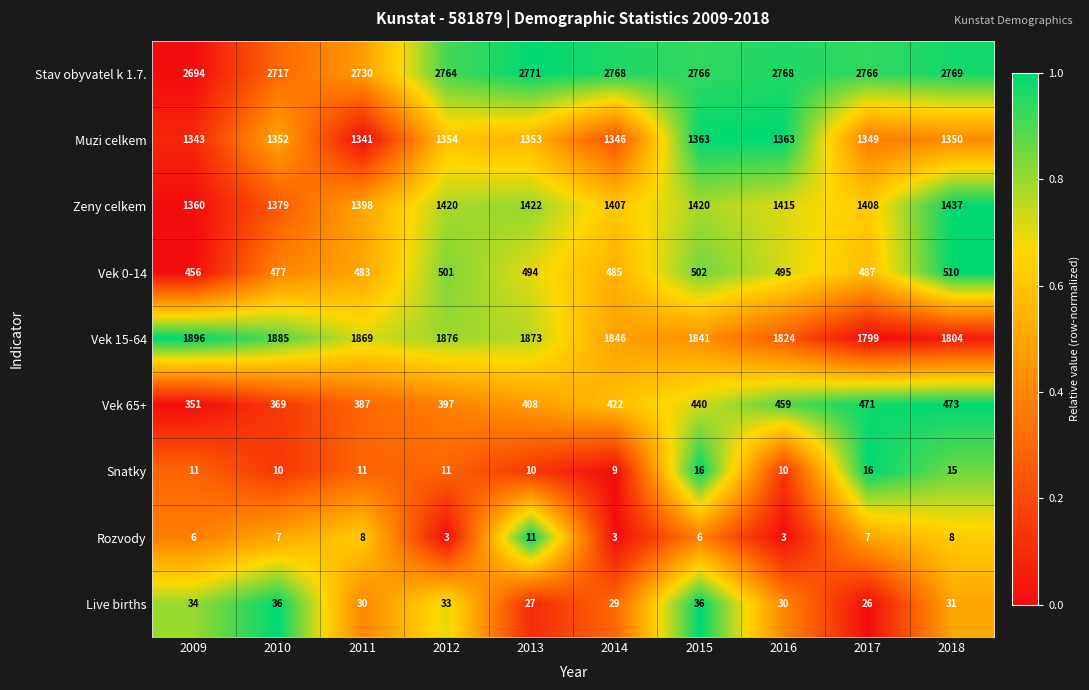

Which series has the largest total across all categories?

Stav obyvatel k 1.7.